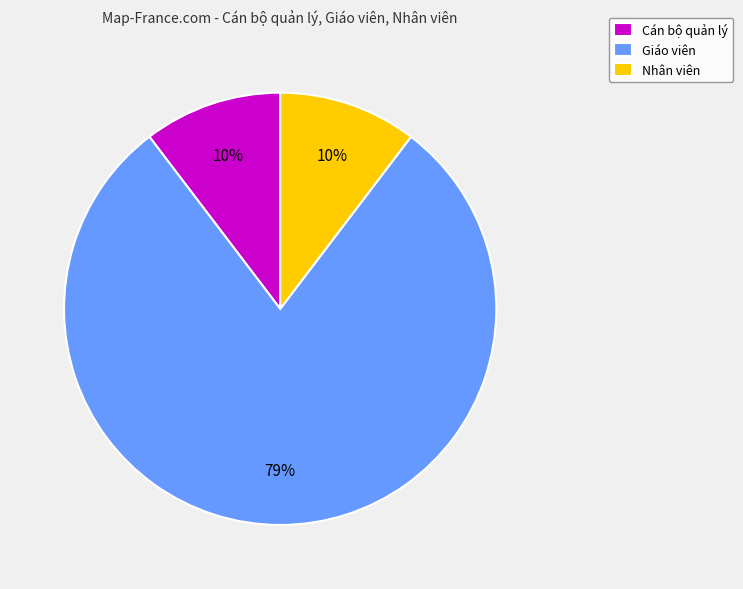

What percentage is the Nhân viên slice, to the nearest percent?

10%